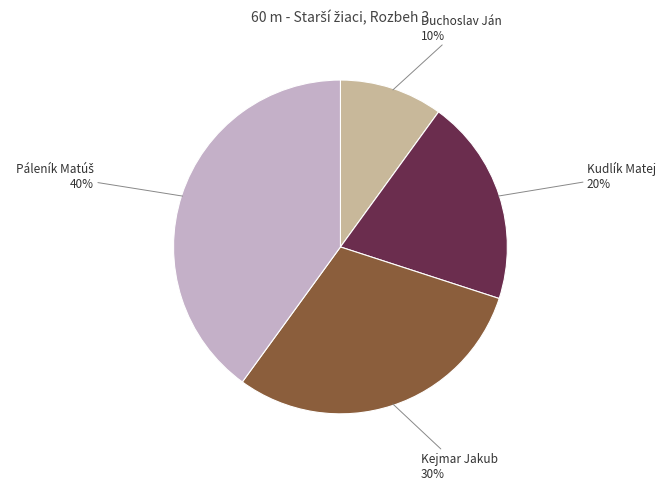

To the nearest percent, what portion does Kudlík Matej represent?

20%